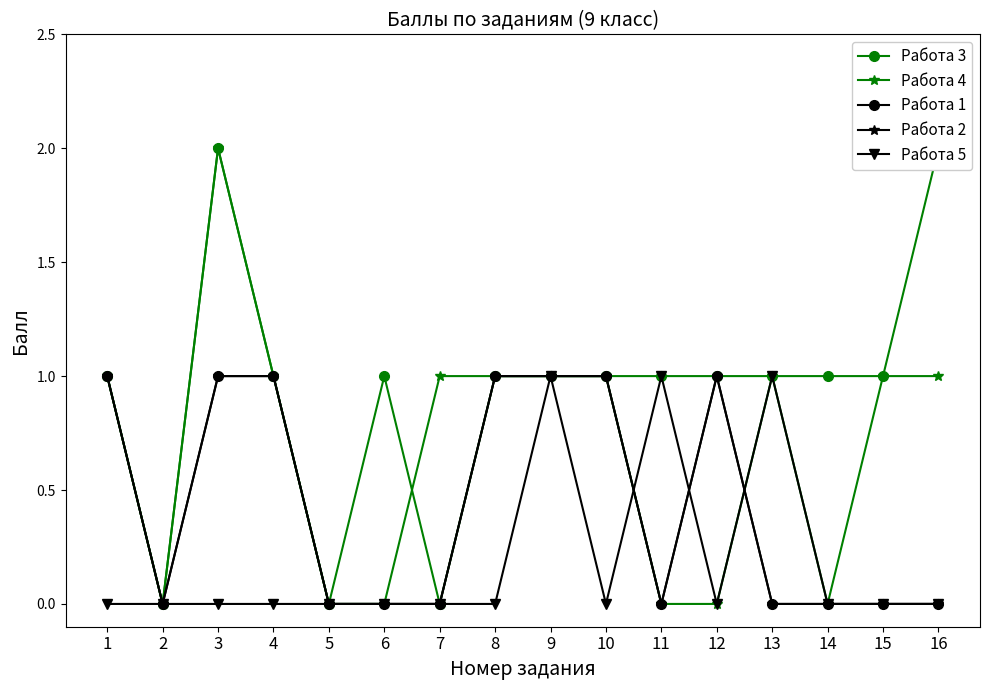

What is the difference between the maximum and minimum values in the Работа 4 series?

2